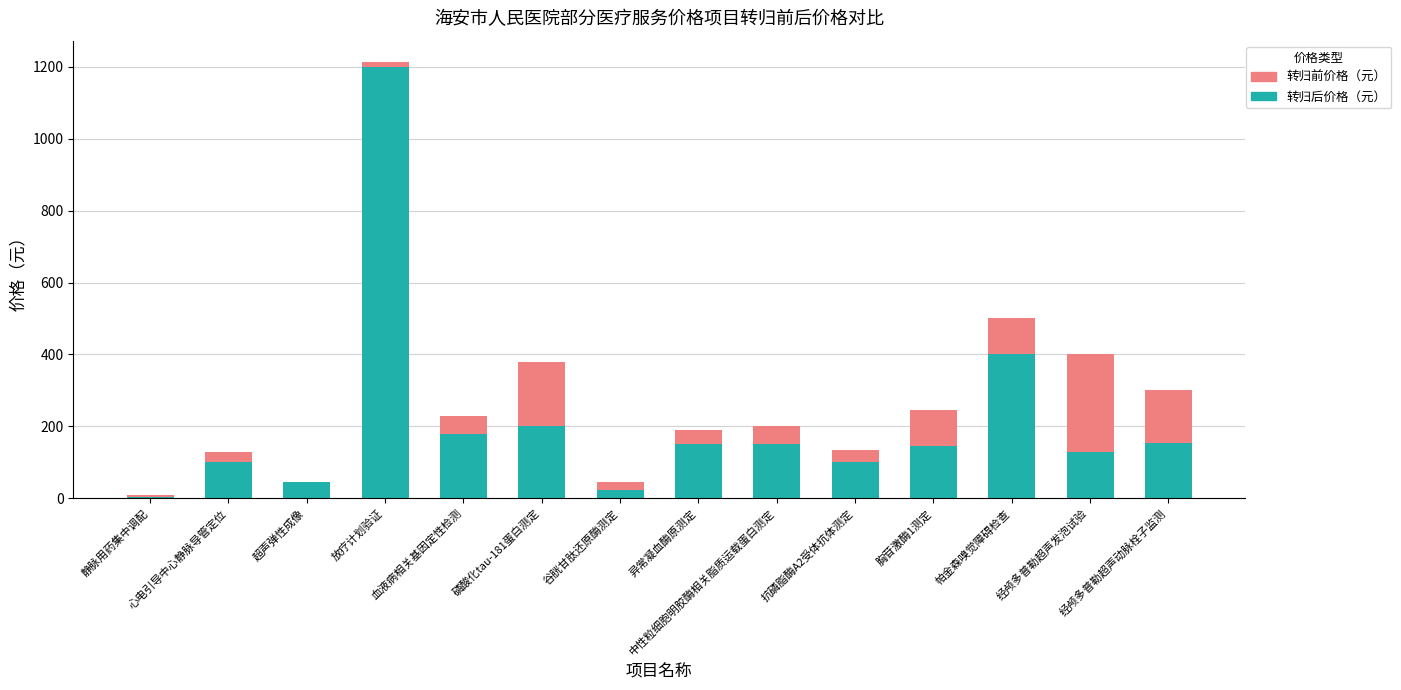

What is the difference between the maximum and second lowest values in the 转归后价格（元） series?

1177.0